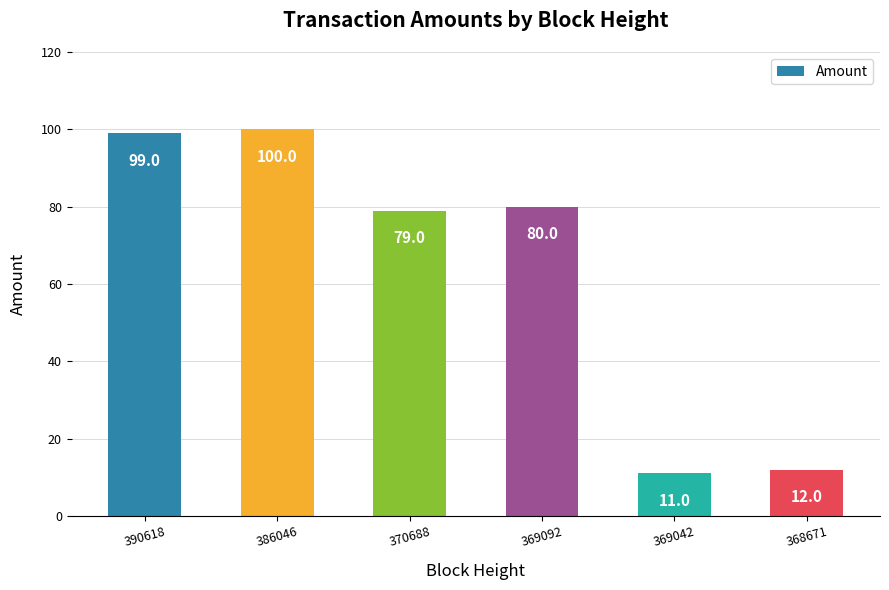

What is the smallest value displayed?

11